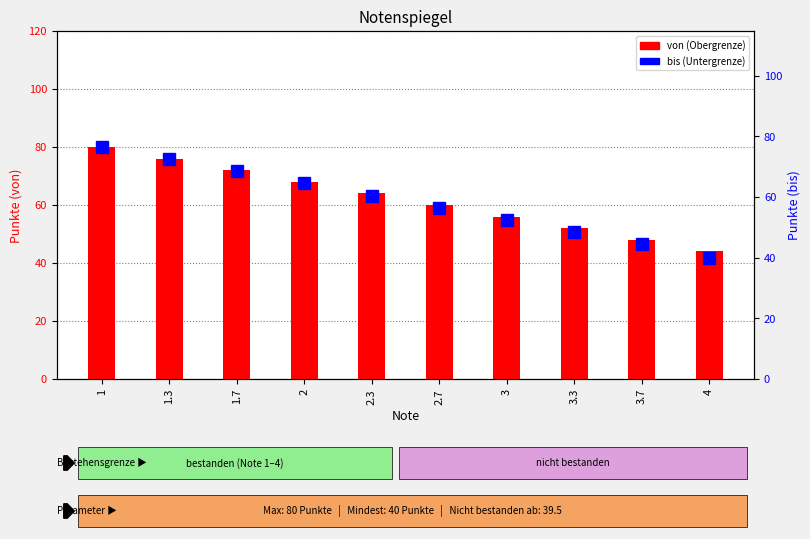

What is the total value across all series at 2.7?

116.5